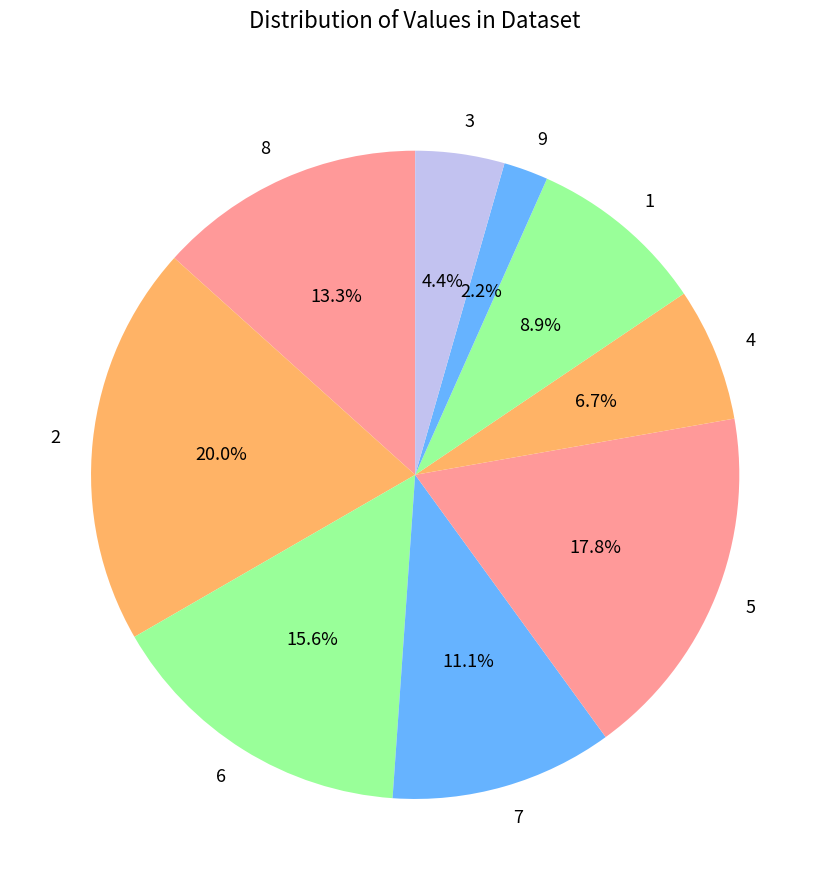

What percentage is the 4 slice, to the nearest percent?

7%